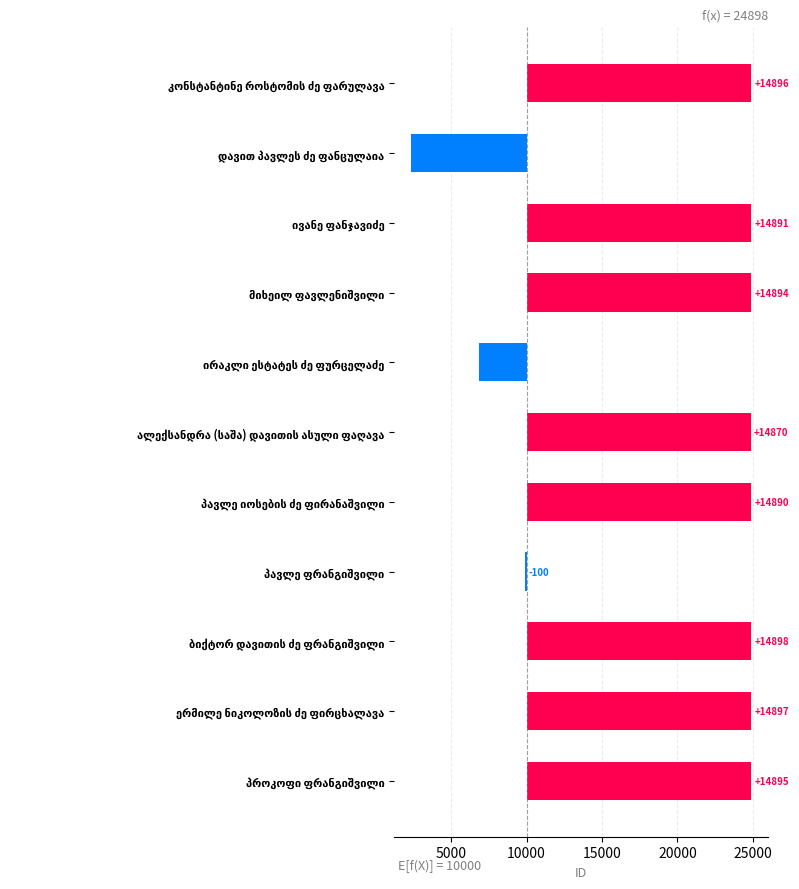

Where is the data nearest to the value 3628?

პავლე ფრანგიშვილი